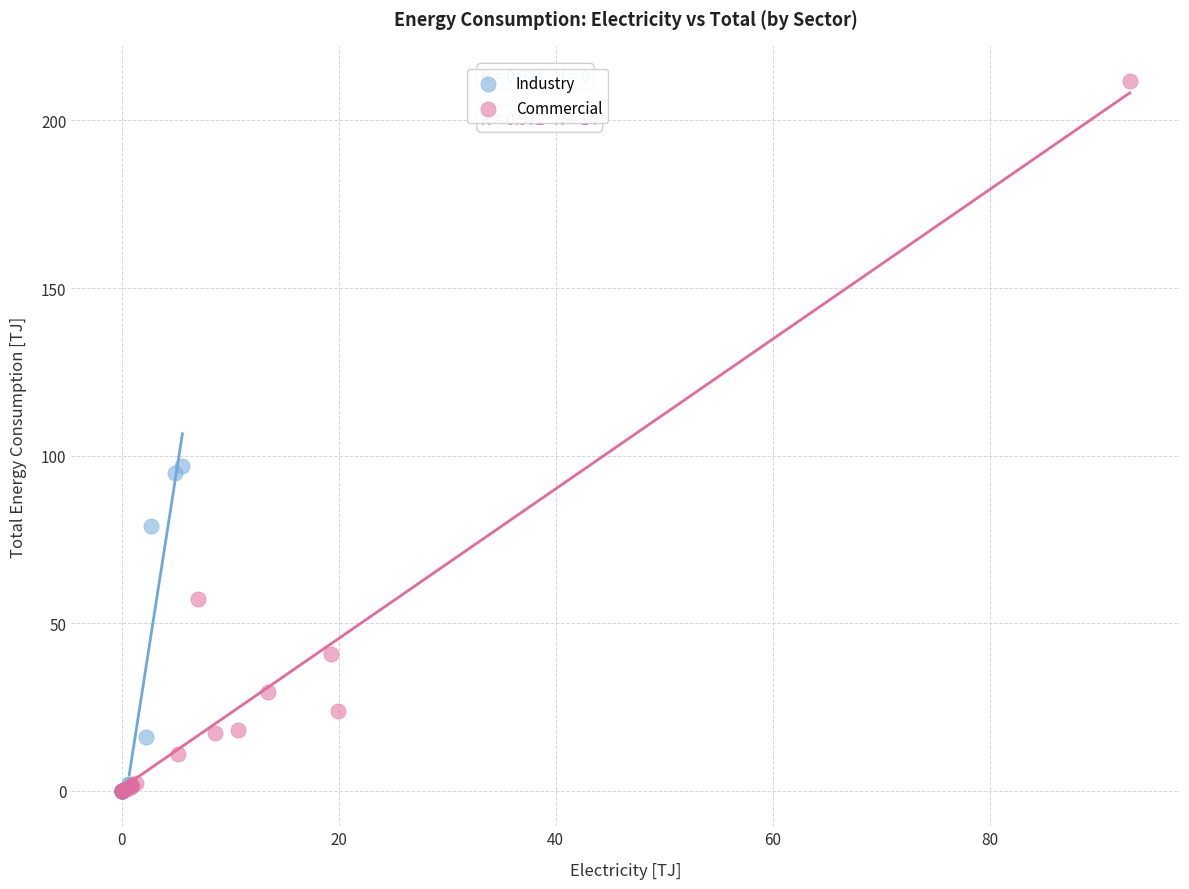

Which series reaches the maximum Y coordinate?

Commercial